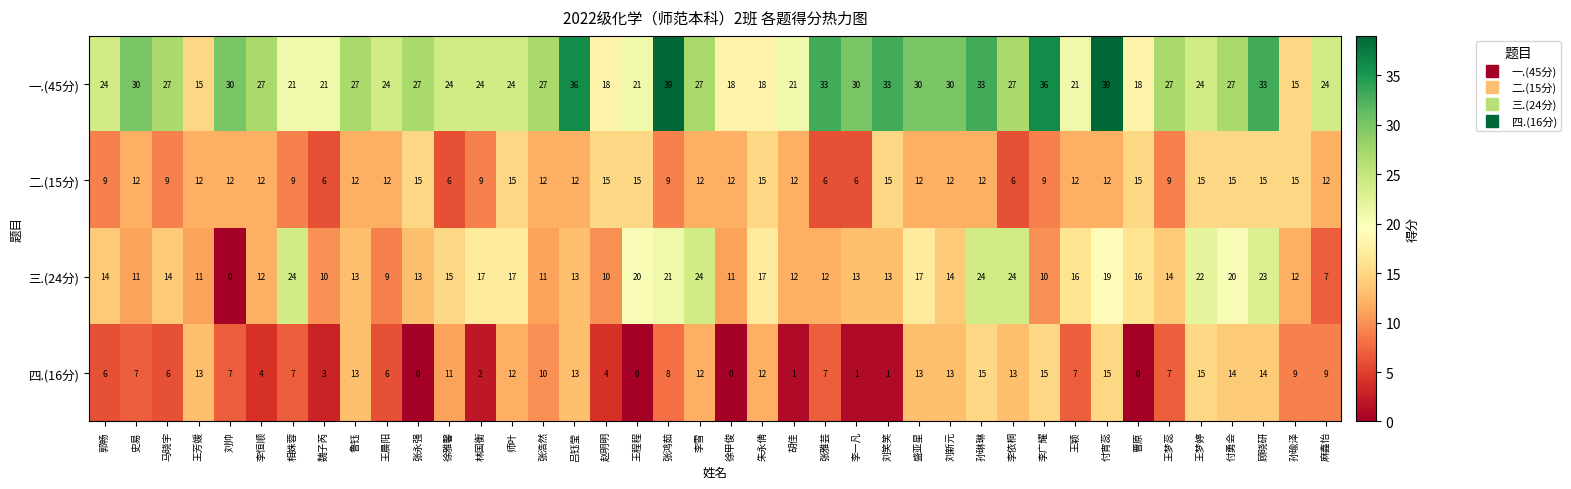

What is the maximum value for 四.(16分)?

15